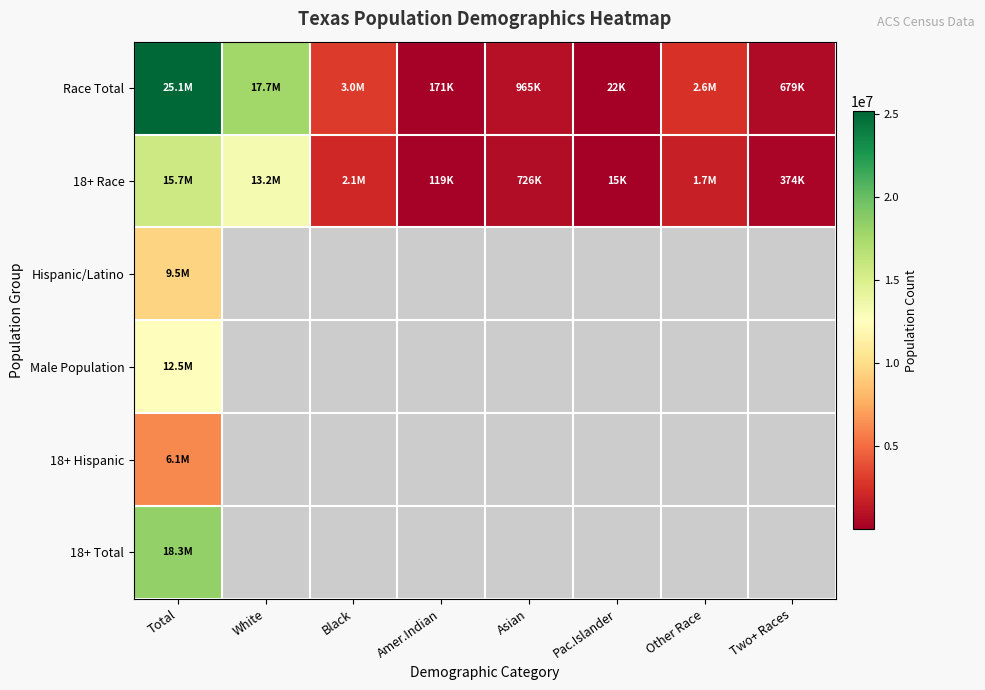

Which series has the largest range (max minus min)?

Race Total